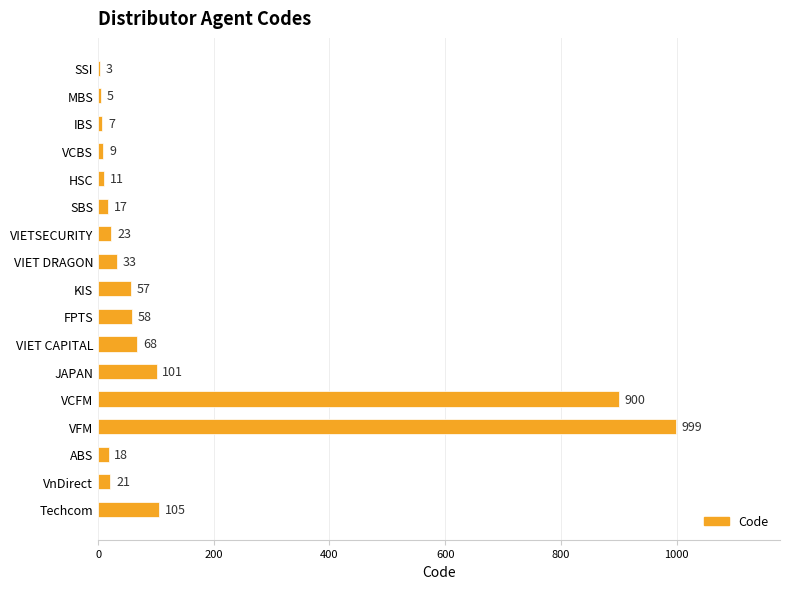

What is the approximate value at FPTS?

58